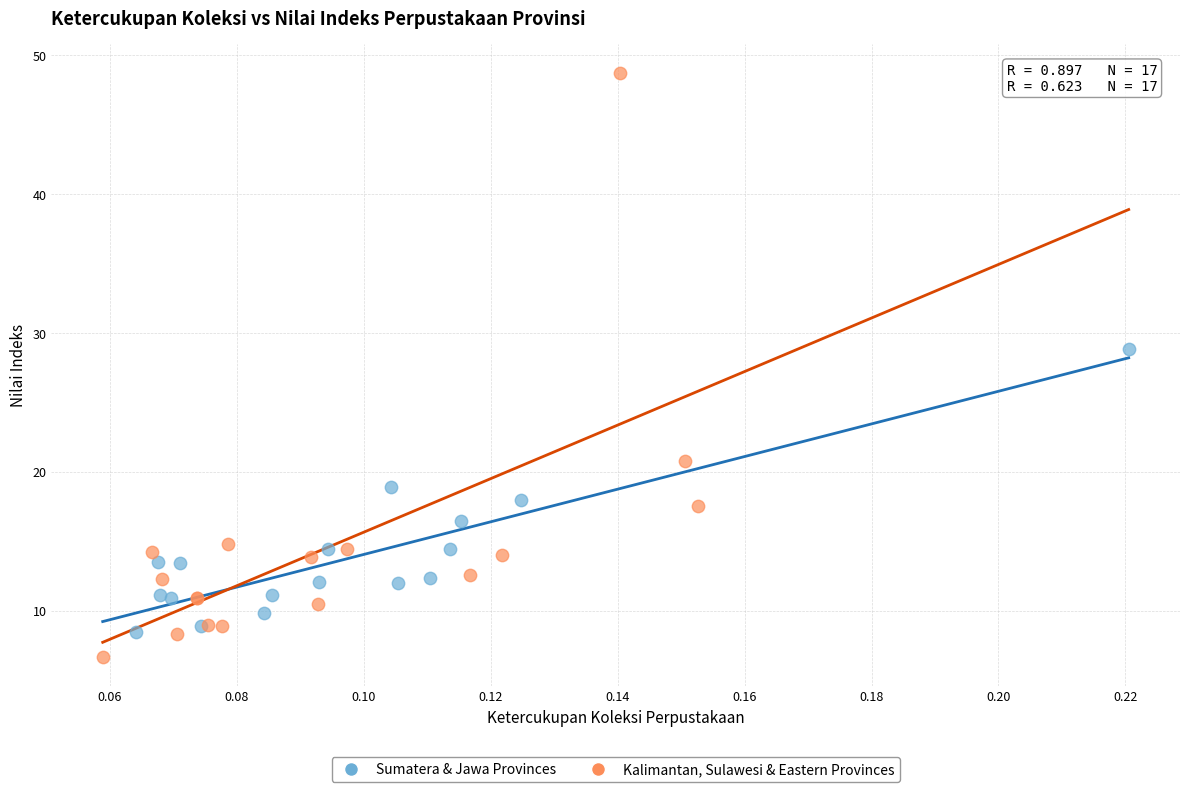

Which series has the largest Y range (max minus min)?

Kalimantan, Sulawesi & Eastern Provinces